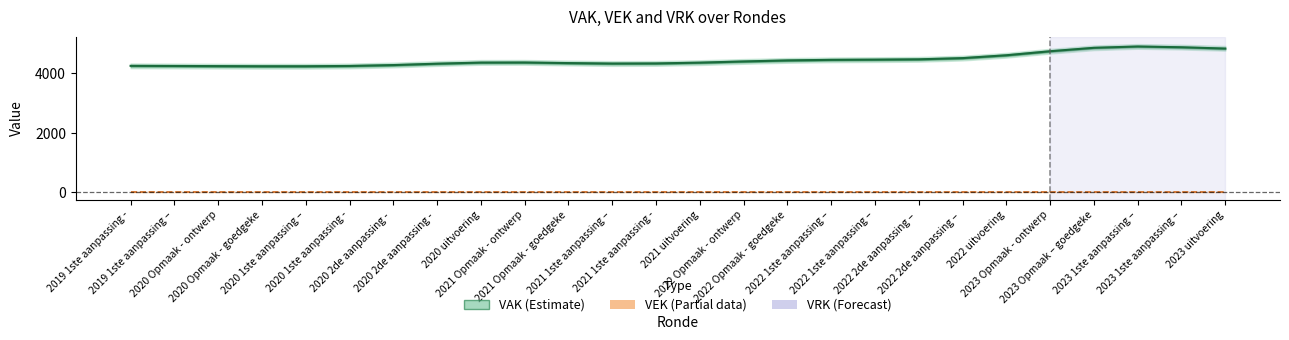

What is the average value of the VEK series?

4452.8